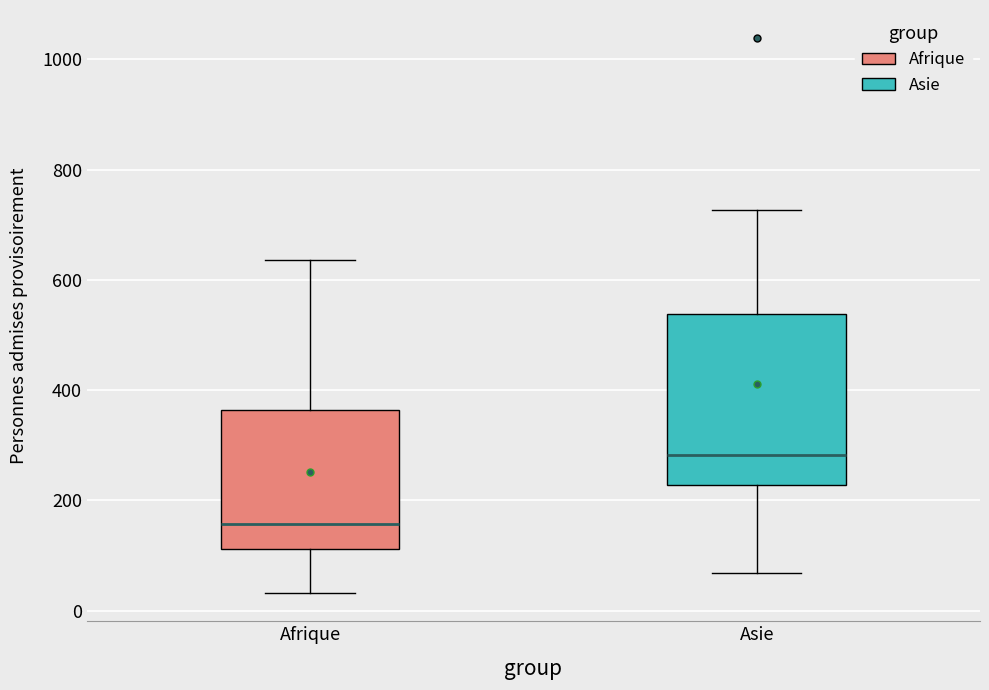

Reading left to right, transcribe this box plot: for each box, give where its median line is, the range the box spans, and where its two whiskers end, as read against the y-axis. The values are not printed on the chart, so give them approximately, as read against the axis.

Afrique: median 160, box 120 to 360, whiskers 40 to 640
Asie: median 280, box 220 to 540, whiskers 60 to 720